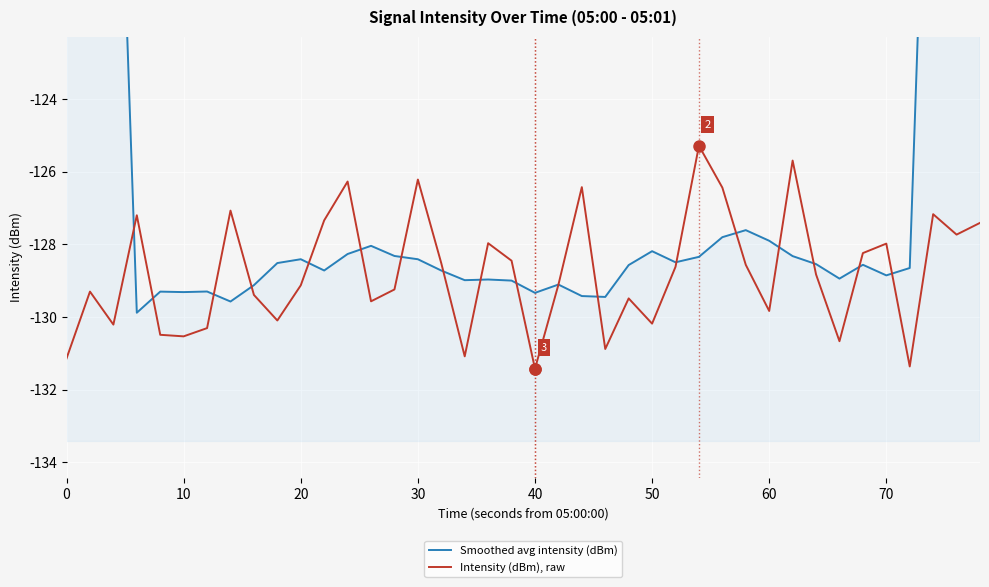

What is the highest value of the Intensity (dBm), raw series?

-125.3